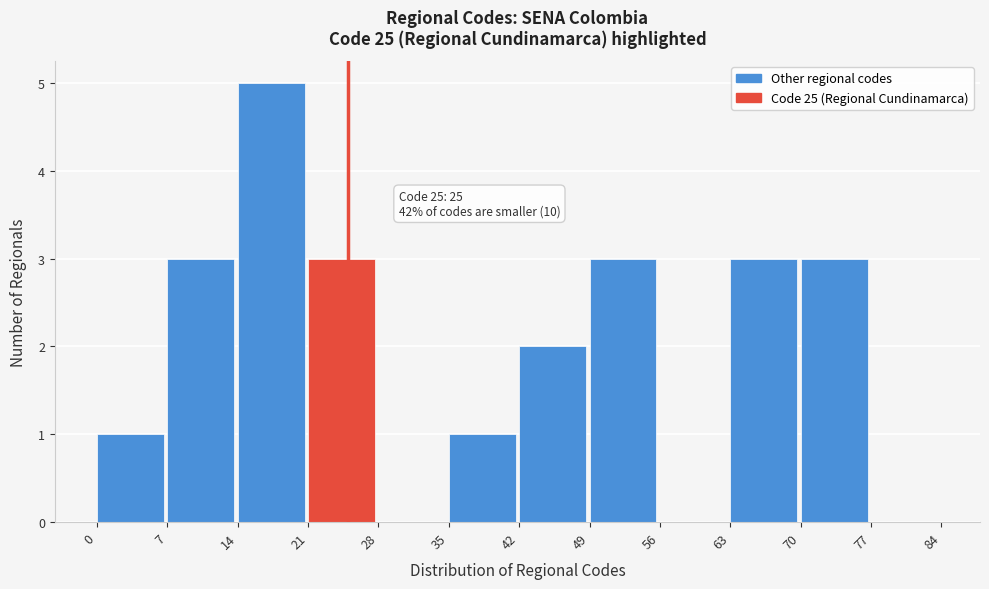

Which range on the x-axis has the tallest bar?

14 to 21